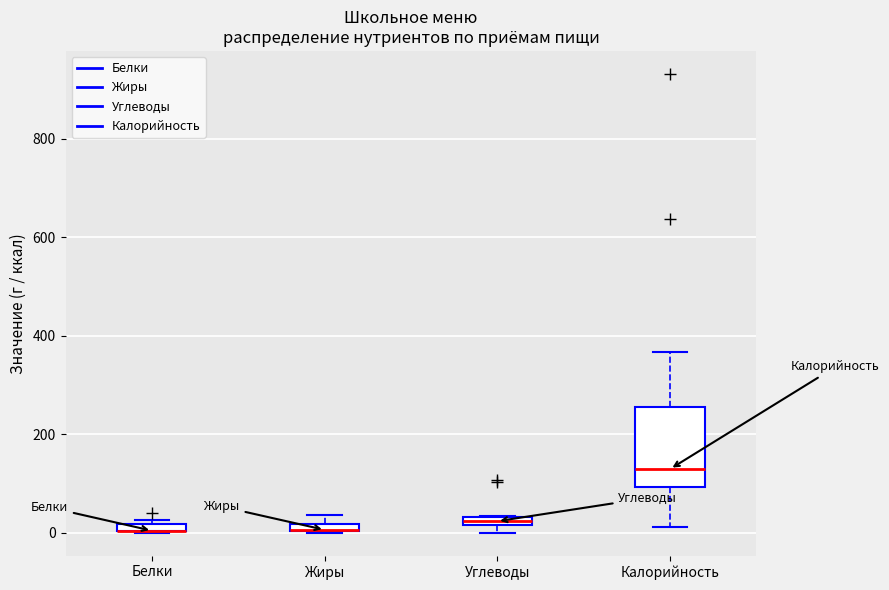

Where is the lower edge of the box for Белки on the y-axis? The values are not printed on the chart, so give them approximately, as read against the axis.

0